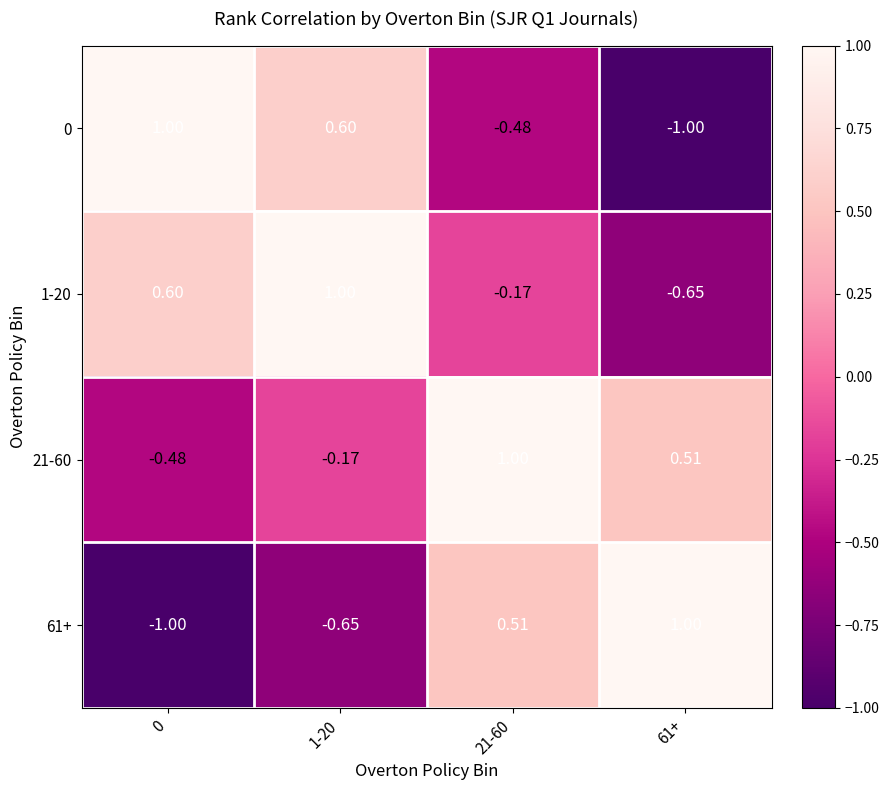

Is the value of 1-20 at 61+ greater than the value of 61+ at 0?

Yes